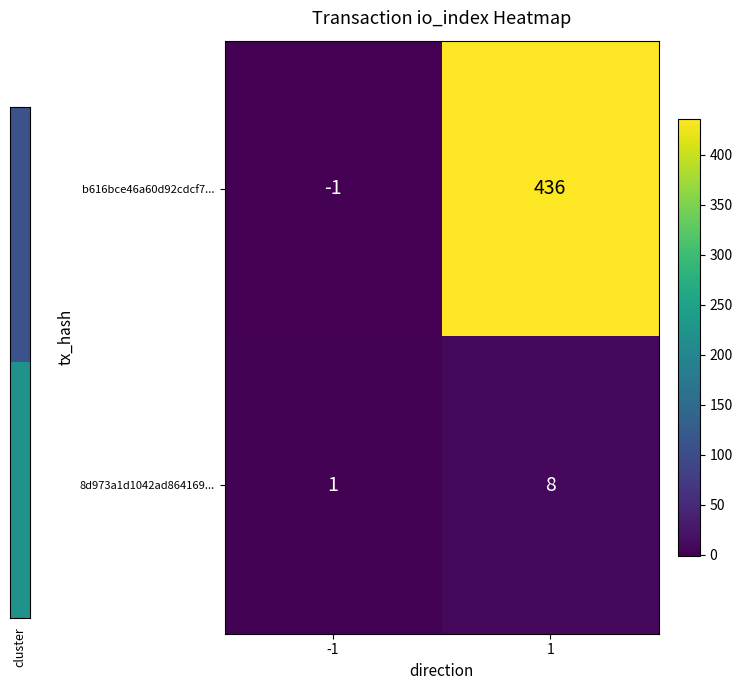

Count the number of data series in this chart.

2